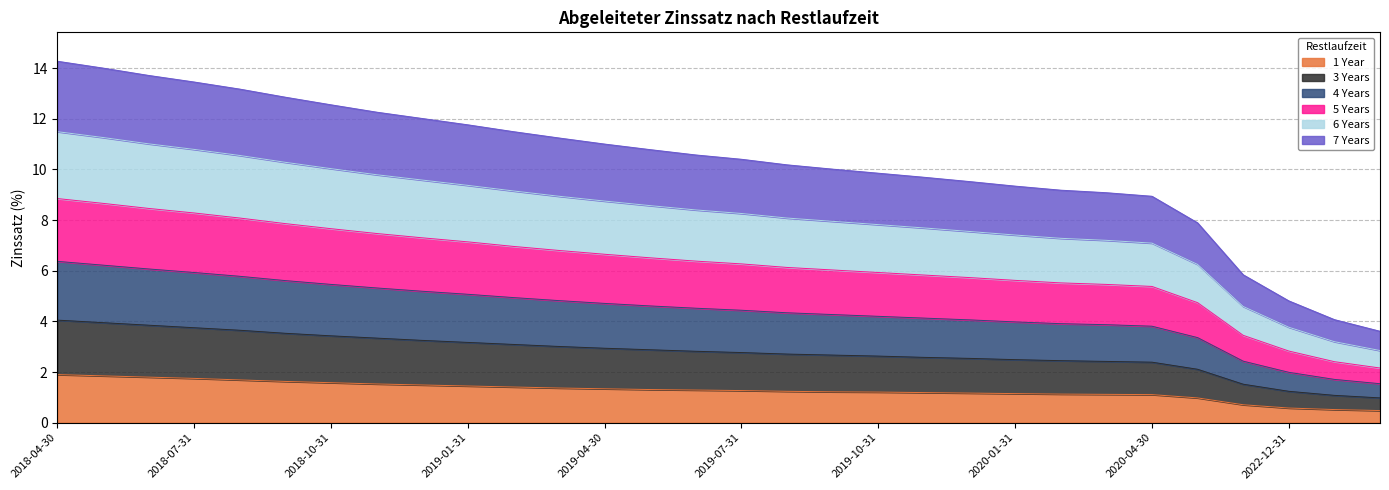

What is the lowest value of the 1 Year series?

0.5